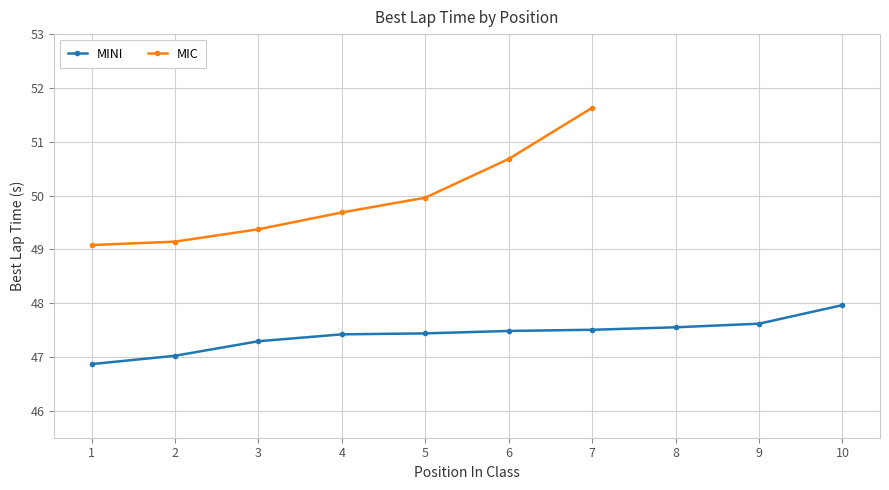

At which category is the sum across all series the highest?

7